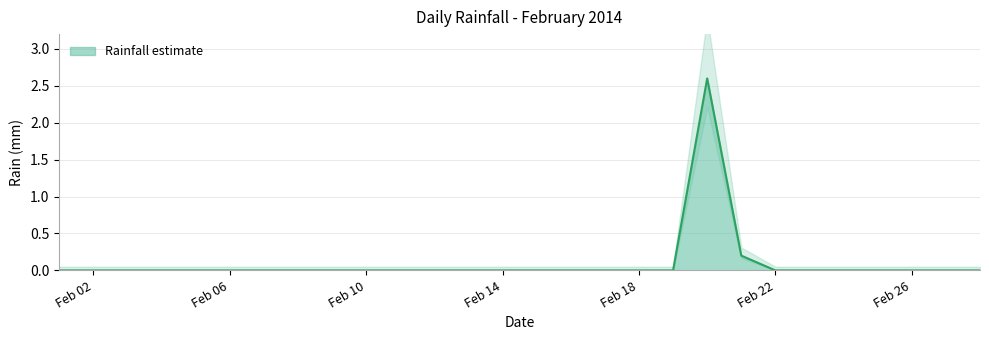

What is the difference between the second highest and second lowest values?

0.2